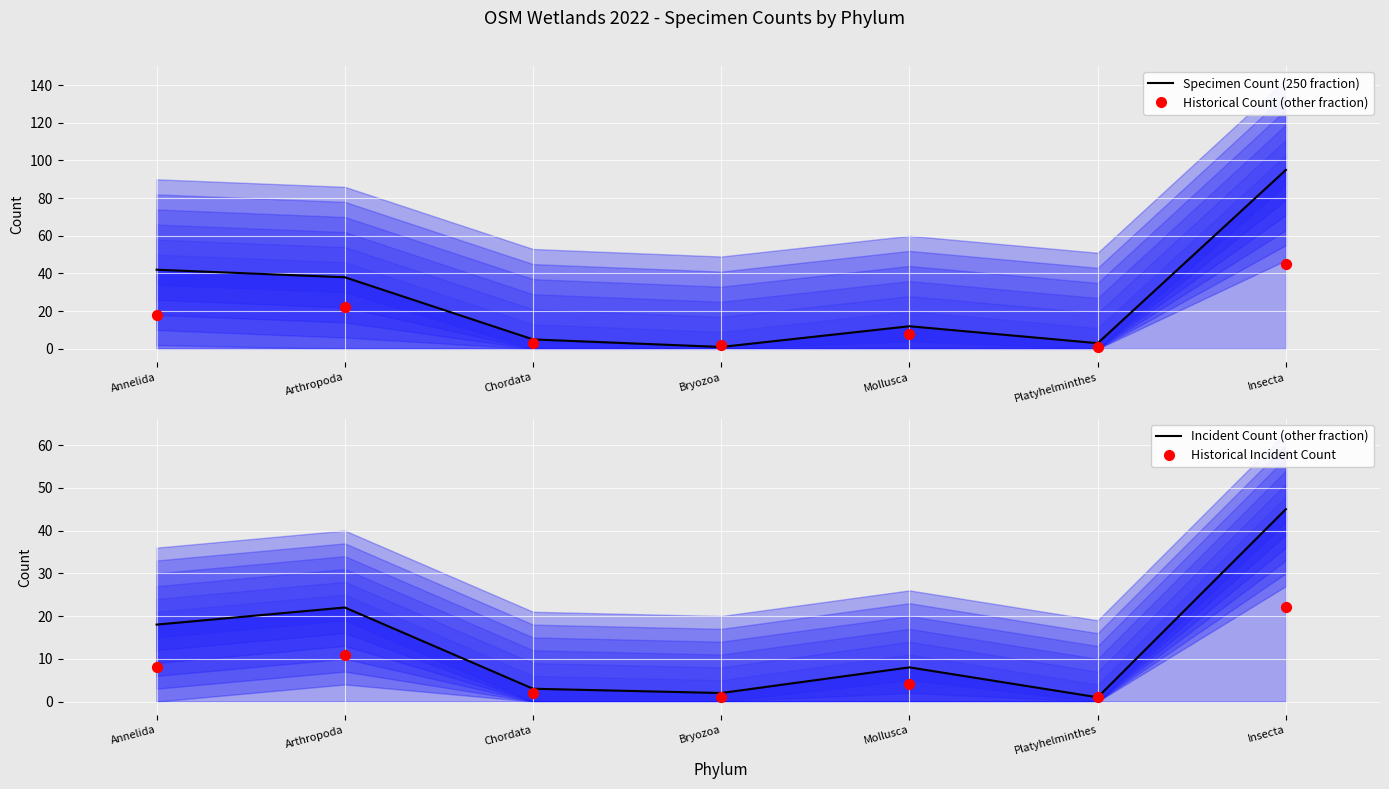

Which series contains the highest Y value?

Specimen Count (250 fraction)